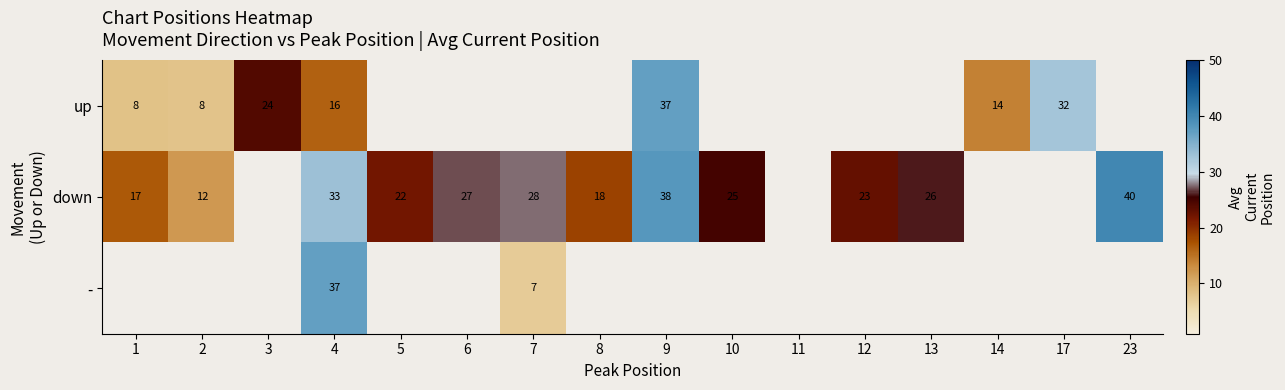

True or false: down has a value of 37.0 at 7.

False